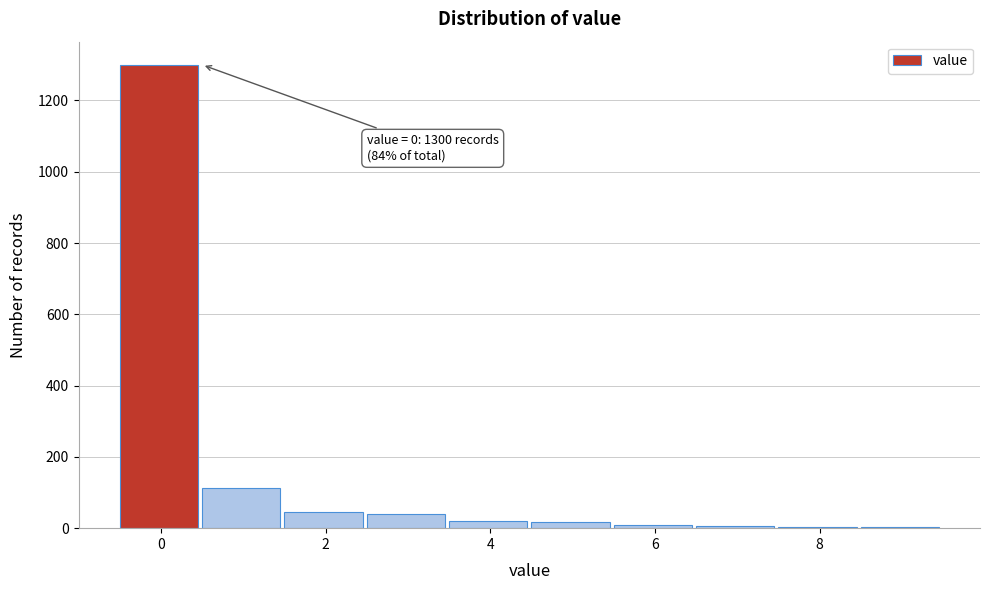

Which range on the x-axis has the tallest bar?

-0.5 to 0.5